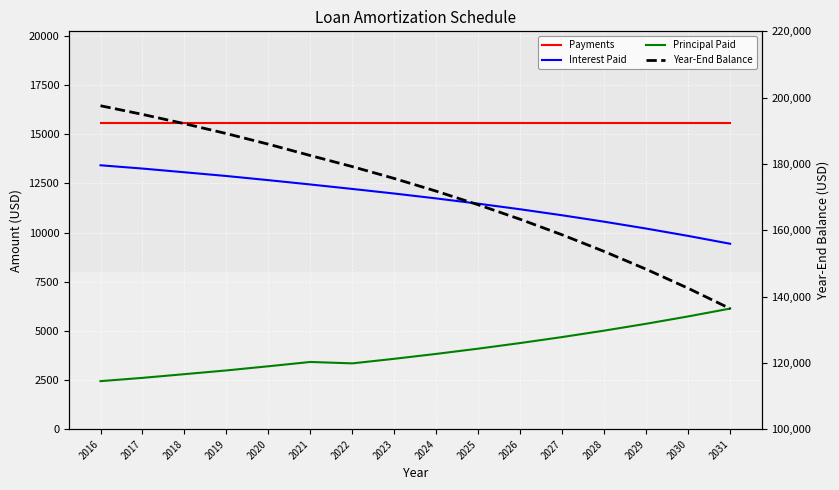

At how many categories does at least one series exceed 64320?

16